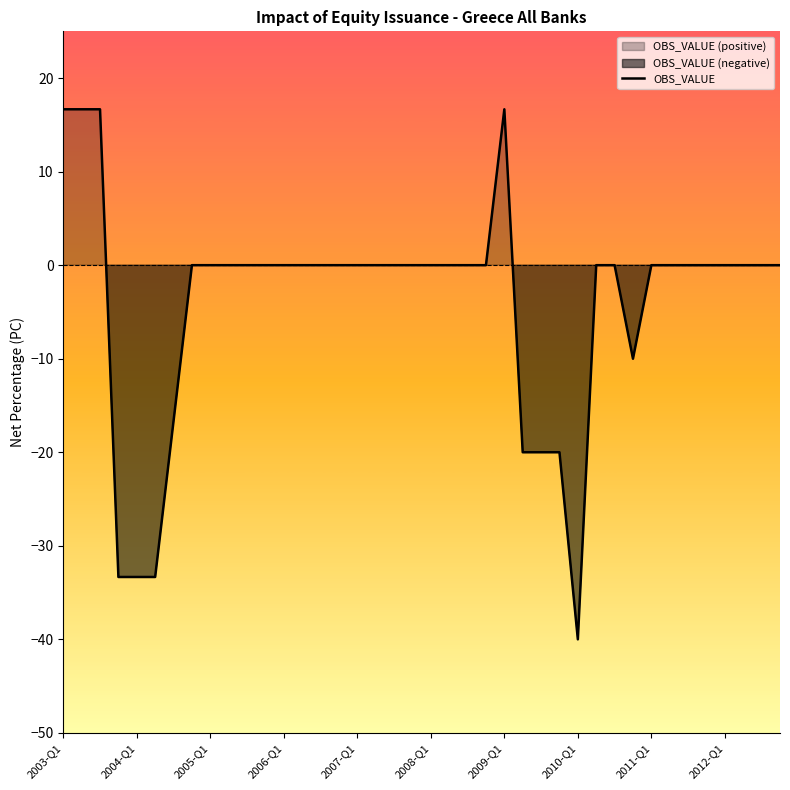

What is the average value?

-4.0